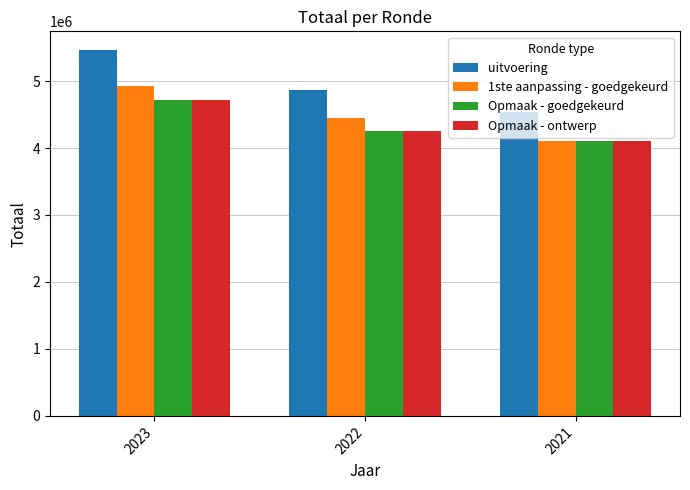

How many categories are shown in the chart?

3